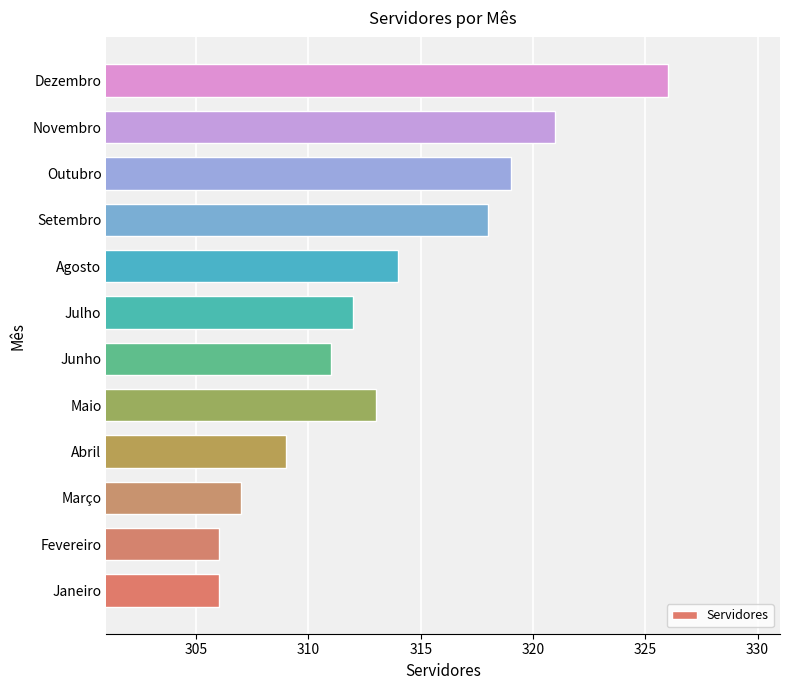

True or false: the data shows 321 at Novembro.

True